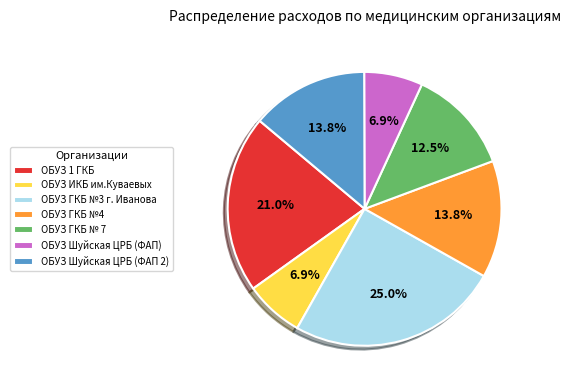

How many segments does this pie chart have?

7